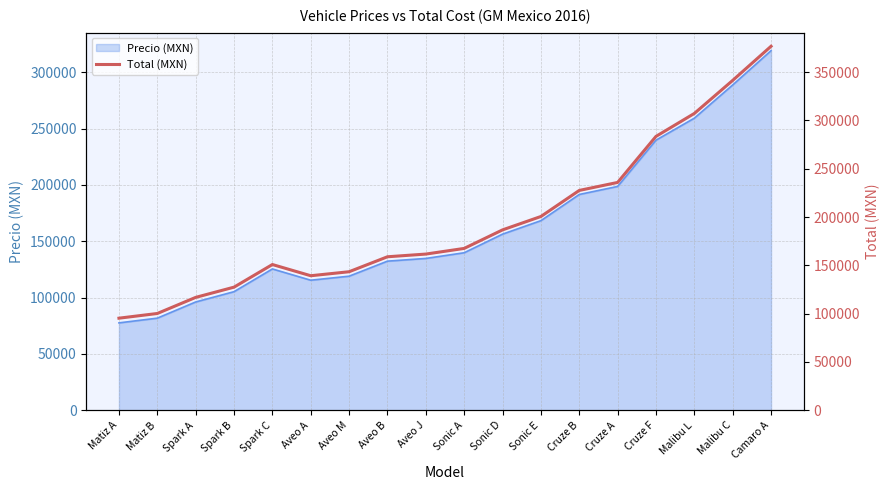

How many interior local valleys (lower than both neighbors) does the data have?

1